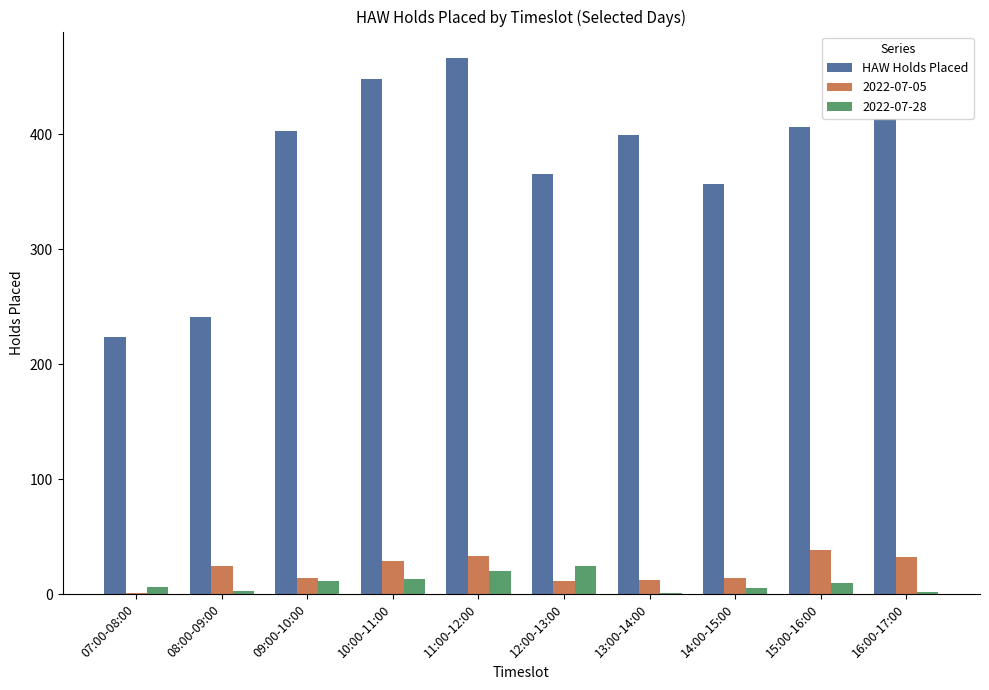

Which label corresponds to the largest value in the chart?

11:00-12:00